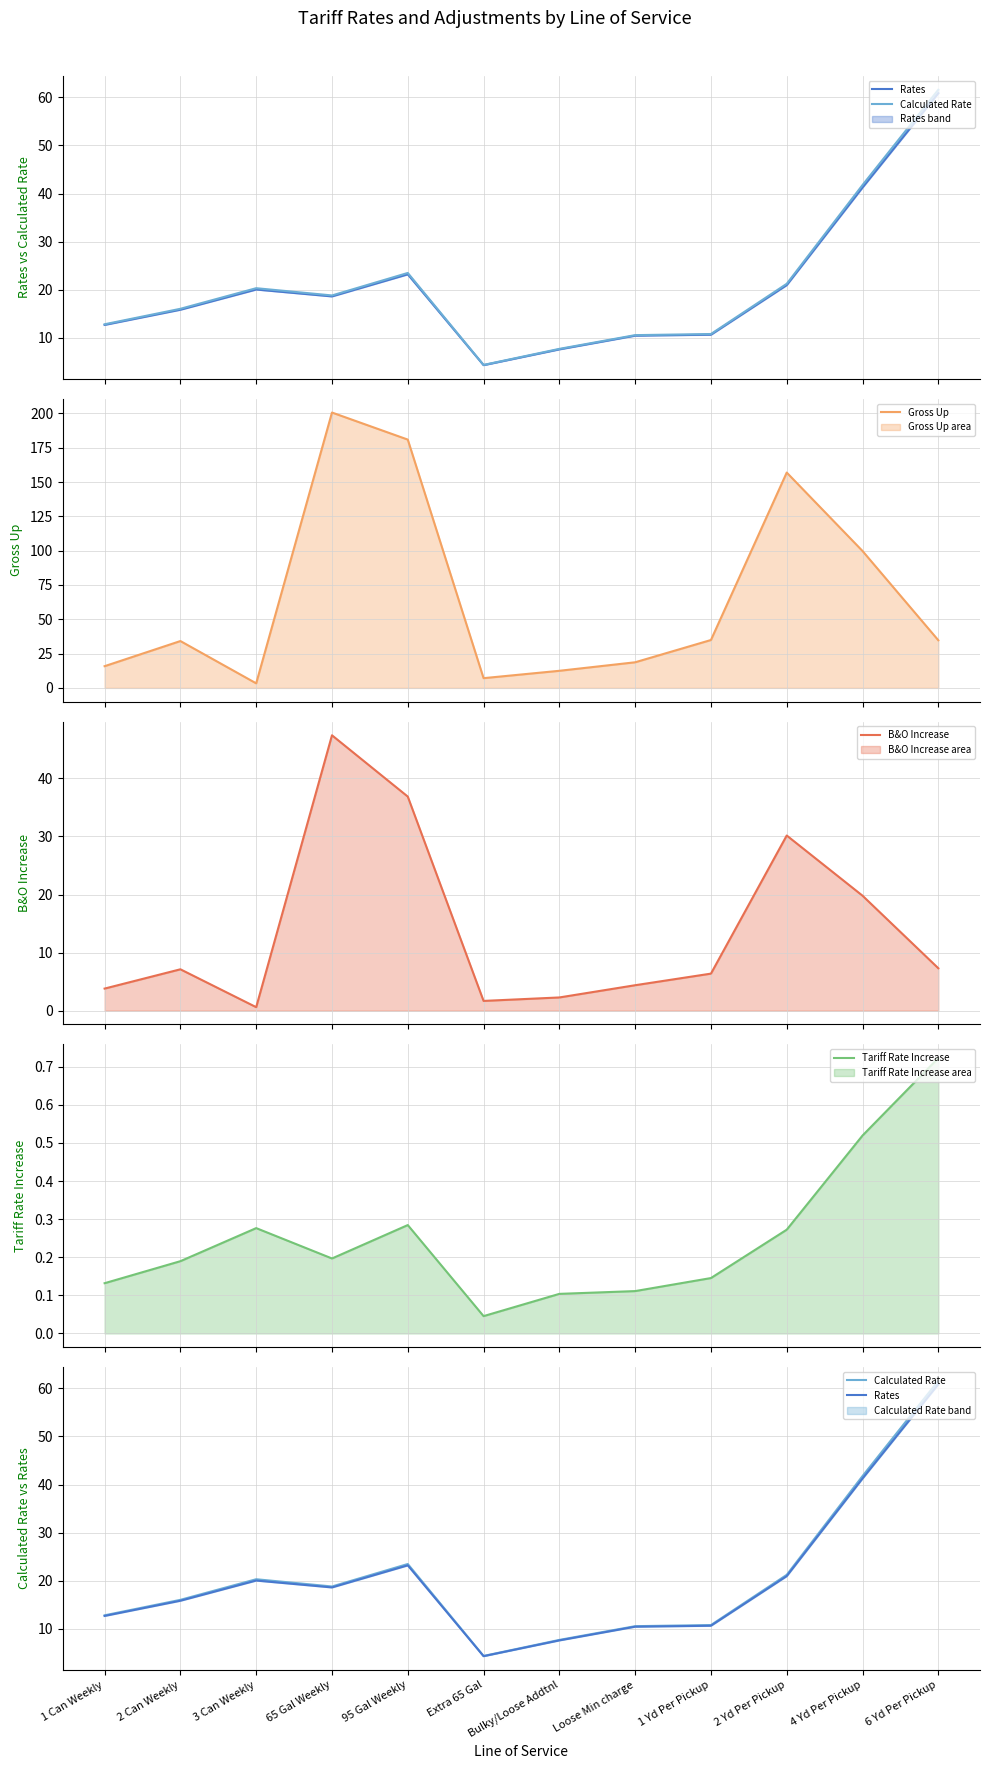

What is the highest value of the Tariff Rate Increase series?

0.7